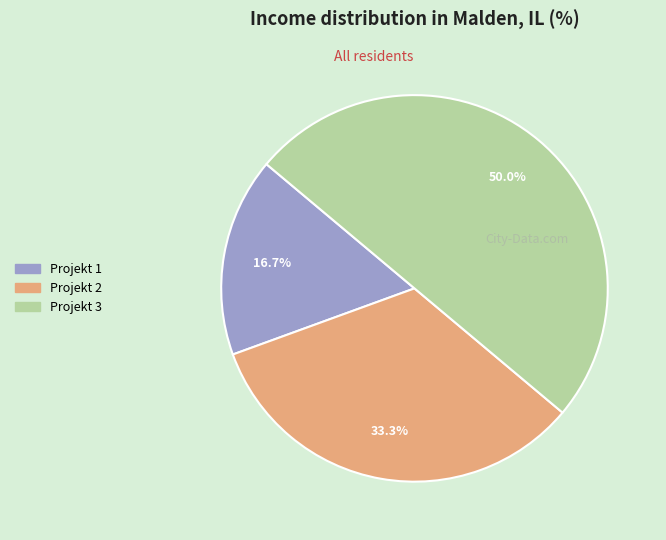

To the nearest percent, what is the difference between the Projekt 1 and Projekt 2 slice percentages?

17%